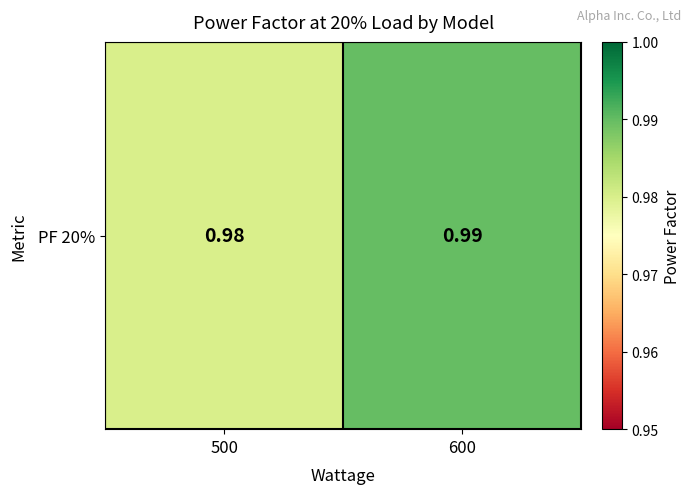

What is the sum of the values at 600 and 500?

2.0